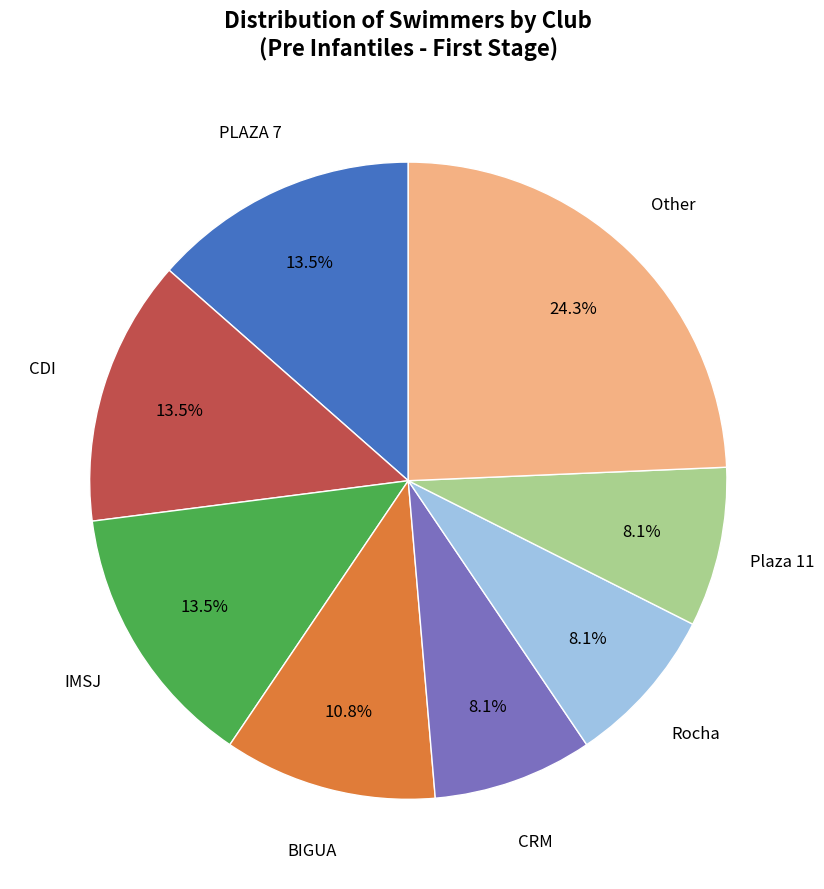

Is there a majority slice in this chart?

No